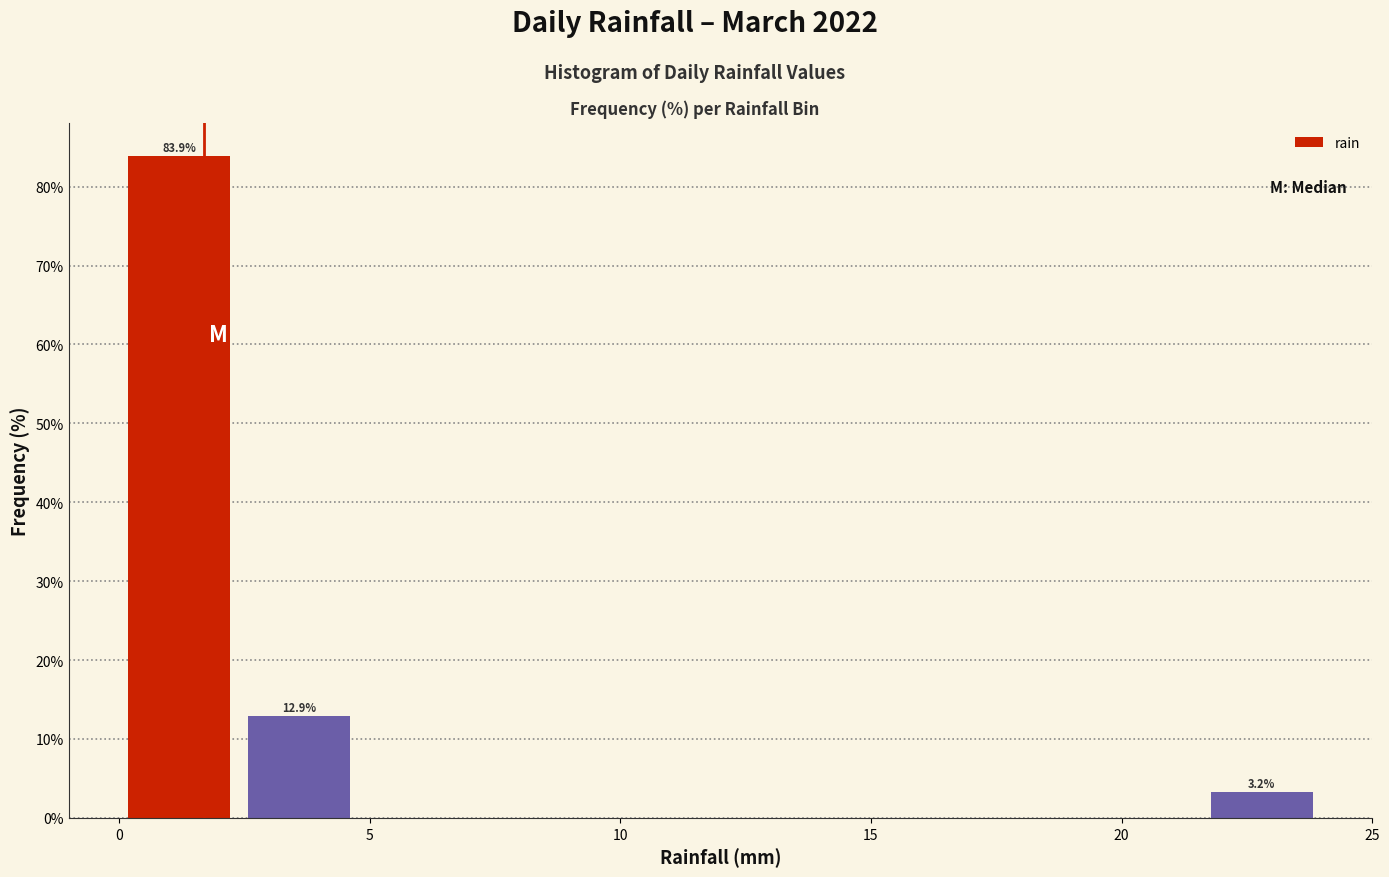

Which range on the x-axis has the tallest bar?

0.0 to 2.4